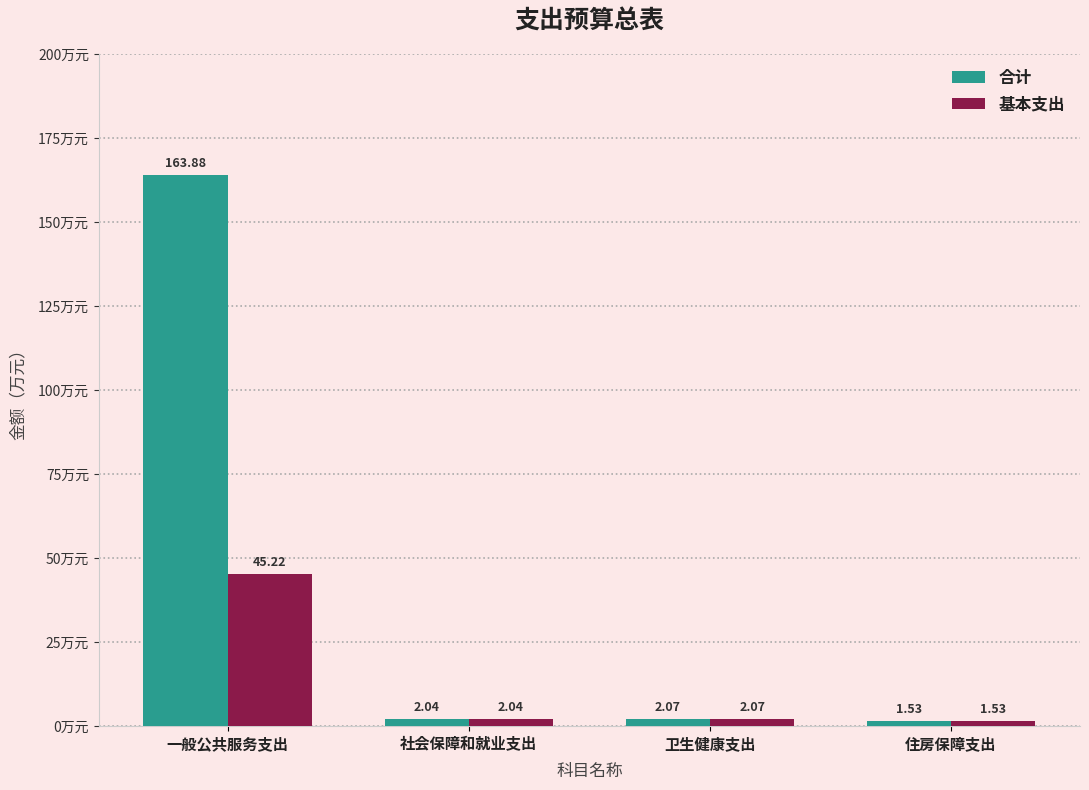

At 一般公共服务支出, list the series in order from smallest to largest.

基本支出, 合计